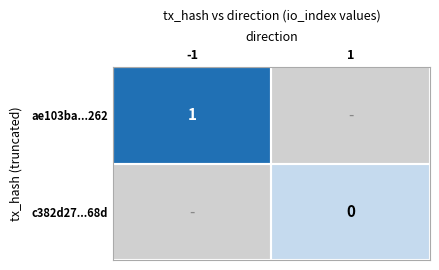

The ae103ba...262 series shows 1 at -1. True or false?

True